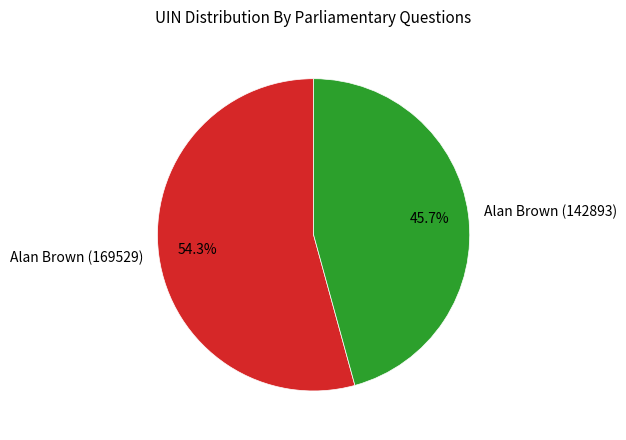

What is the ratio of the value at Alan Brown (142893) to the value at Alan Brown (169529)?

0.8